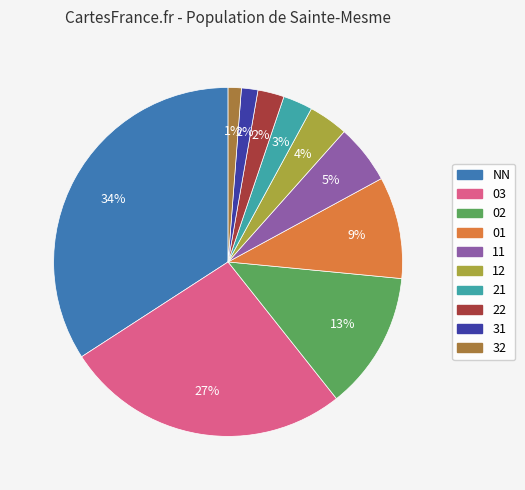

To the nearest percent, what percentage of the pie is 31?

2%